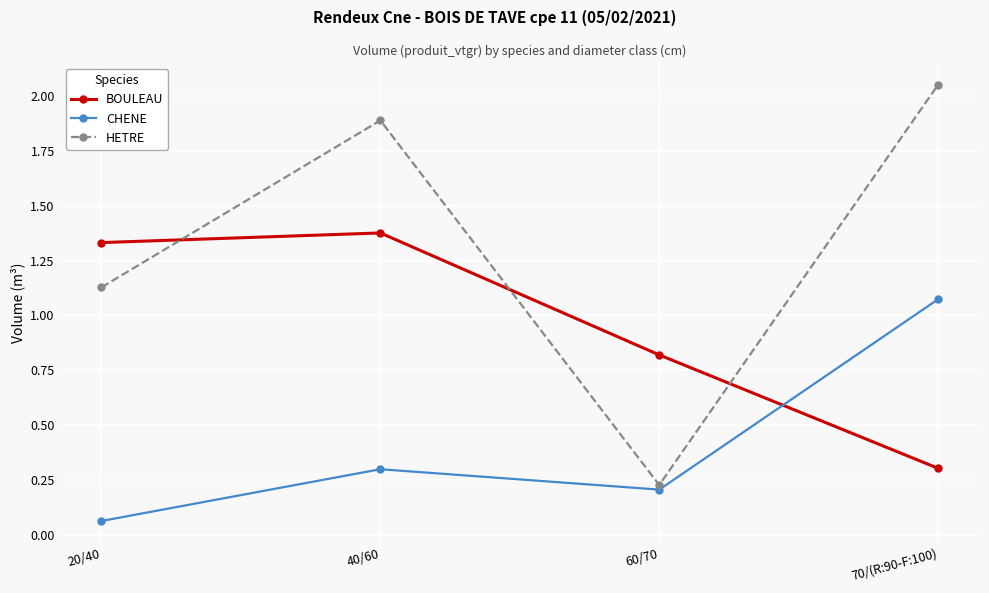

Is this an area chart (filled region under the line)?

No